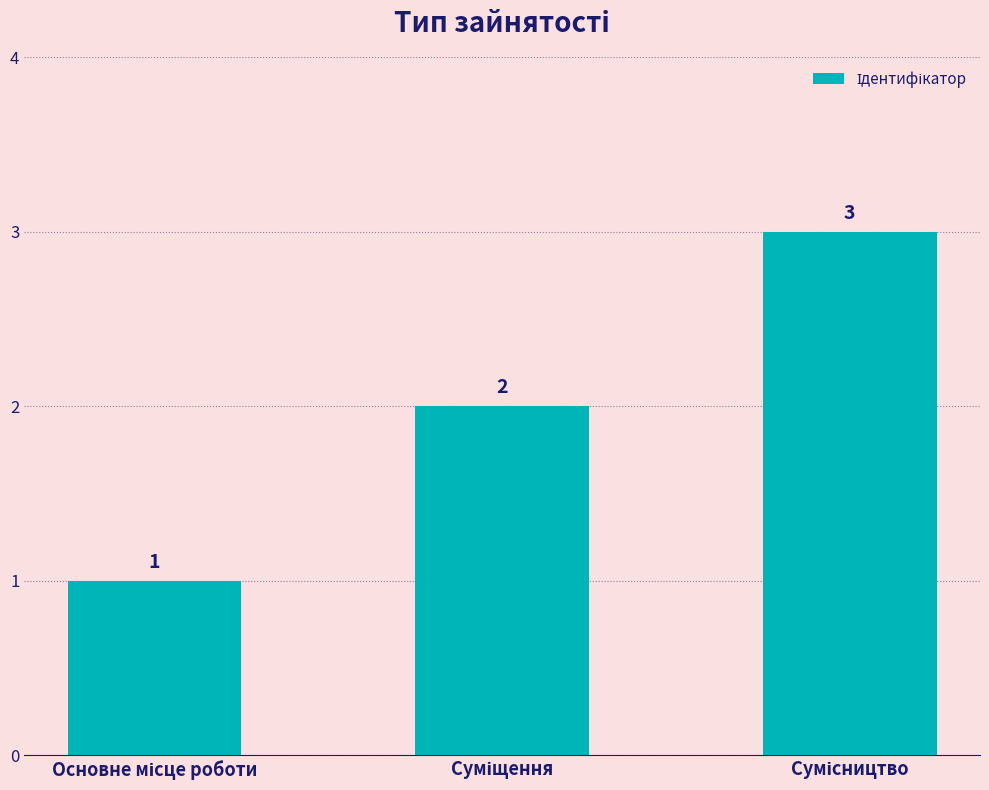

What is the greatest value displayed?

3